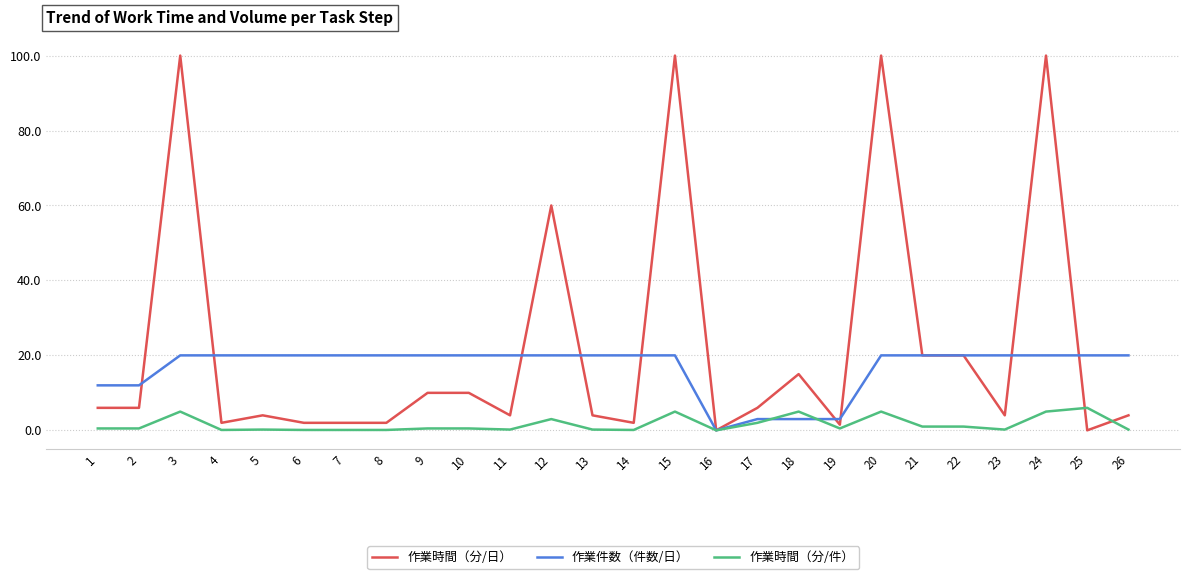

Is it true that 作業時間（分/件） equals 0.2 at 11?

True